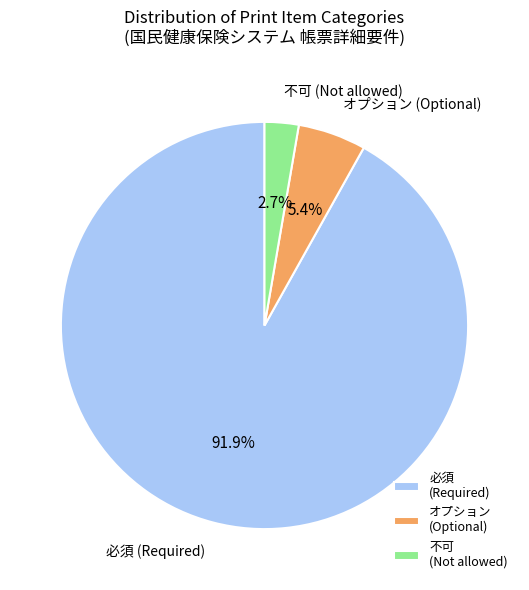

Which has a higher value, 不可 (Not allowed) or 必須 (Required)?

必須 (Required)